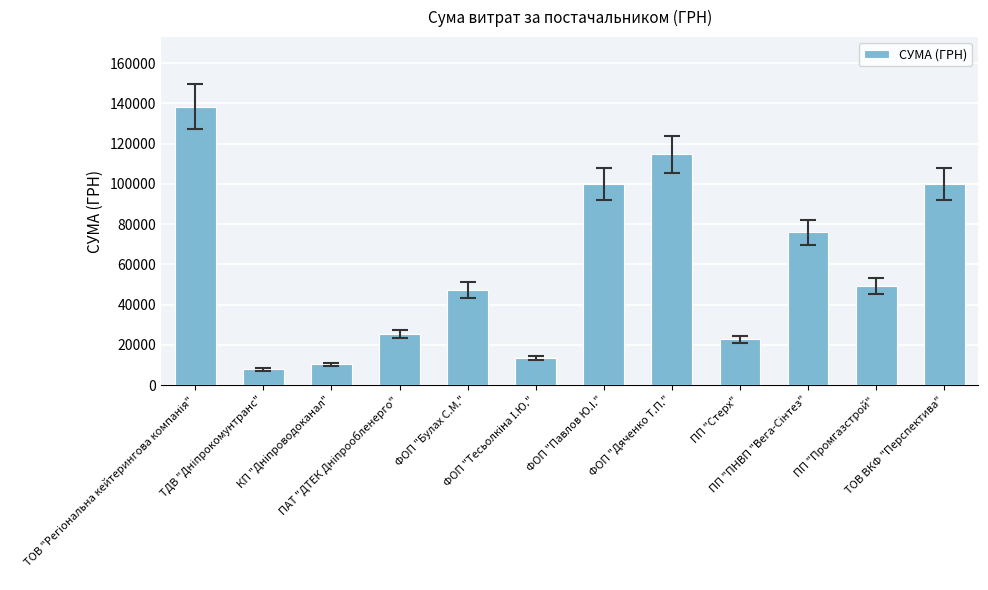

What is the difference between the second highest and minimum values?

106841.0